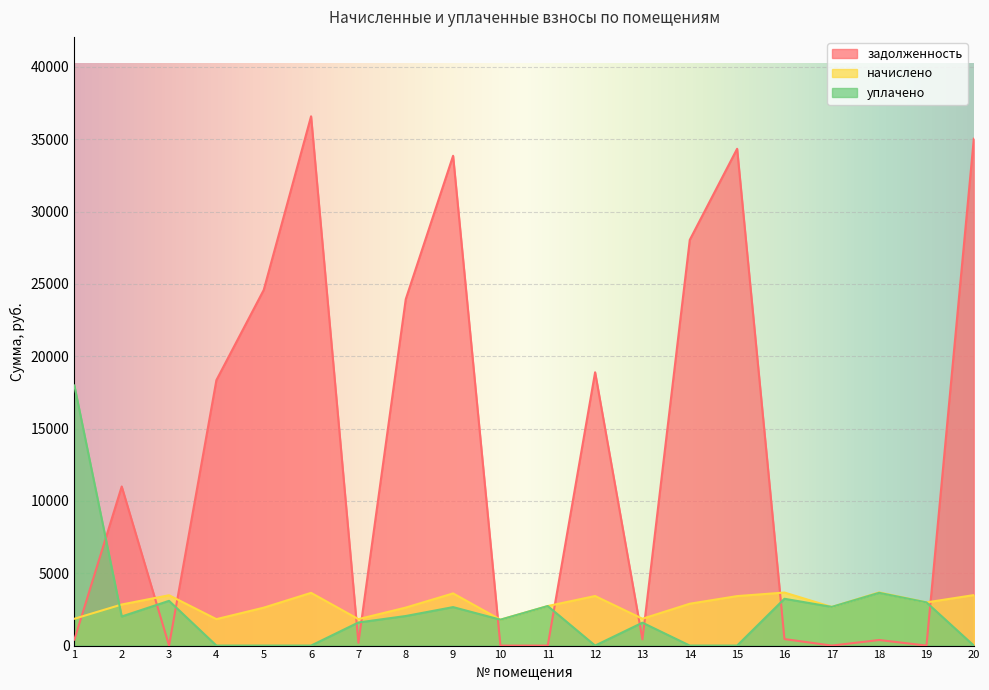

At which label does уплачено reach its peak?

1